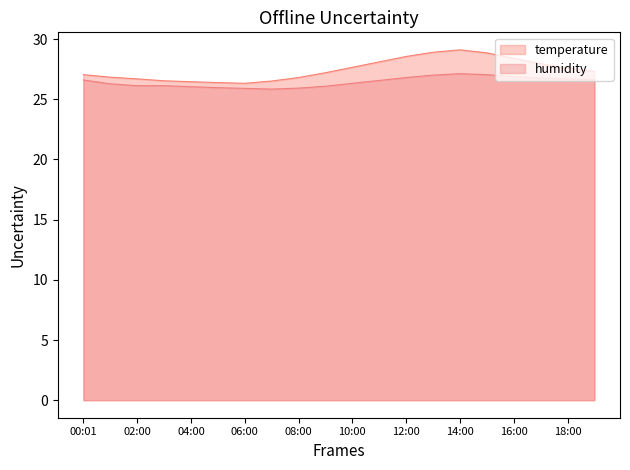

Is the value of humidity at 11:00 greater than the value of temperature at 13:00?

No